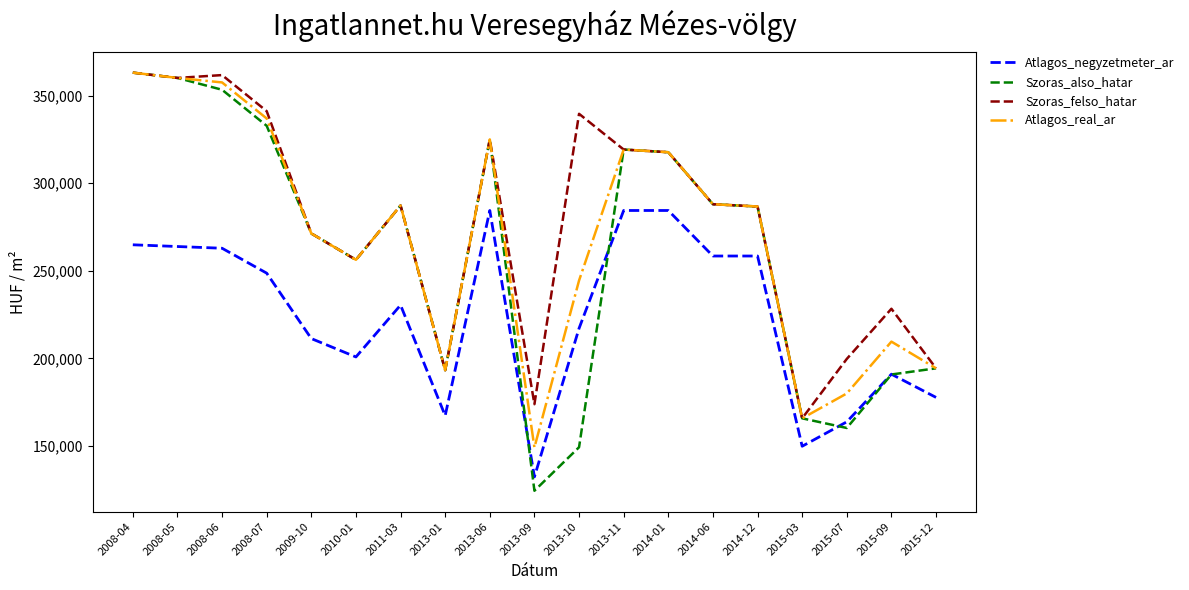

Where is Atlagos_real_ar nearest to the value 256135?

2010-01